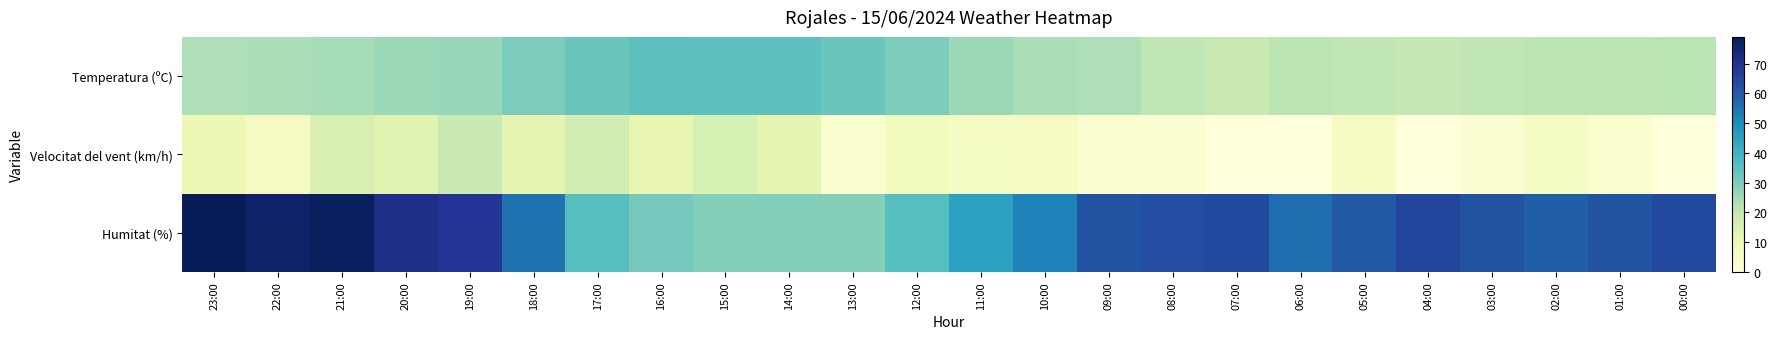

Rank the series by their maximum value, from highest to lowest.

Humitat (%), Temperatura (ºC), Velocitat del vent (km/h)